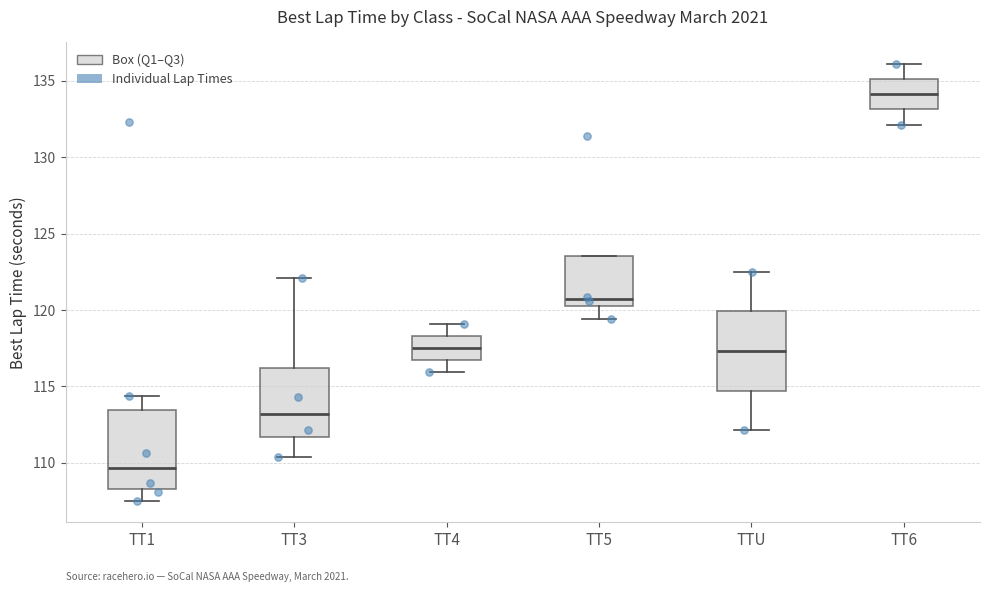

Reading left to right, transcribe this box plot: for each box, give where its median line is, the range the box spans, and where its two whiskers end, as read against the y-axis. The values are not printed on the chart, so give them approximately, as read against the axis.

TT1: median 109.5, box 108.5 to 113.5, whiskers 107.5 to 114.5
TT3: median 113.0, box 111.5 to 116.0, whiskers 110.5 to 122.0
TT4: median 117.5, box 116.5 to 118.5, whiskers 116.0 to 119.0
TT5: median 120.5 (just above the box's lower edge), box 120.5 to 123.5, whiskers 119.5 to 123.5
TTU: median 117.5, box 114.5 to 120.0, whiskers 112.0 to 122.5
TT6: median 134.0, box 133.0 to 135.0, whiskers 132.0 to 136.0